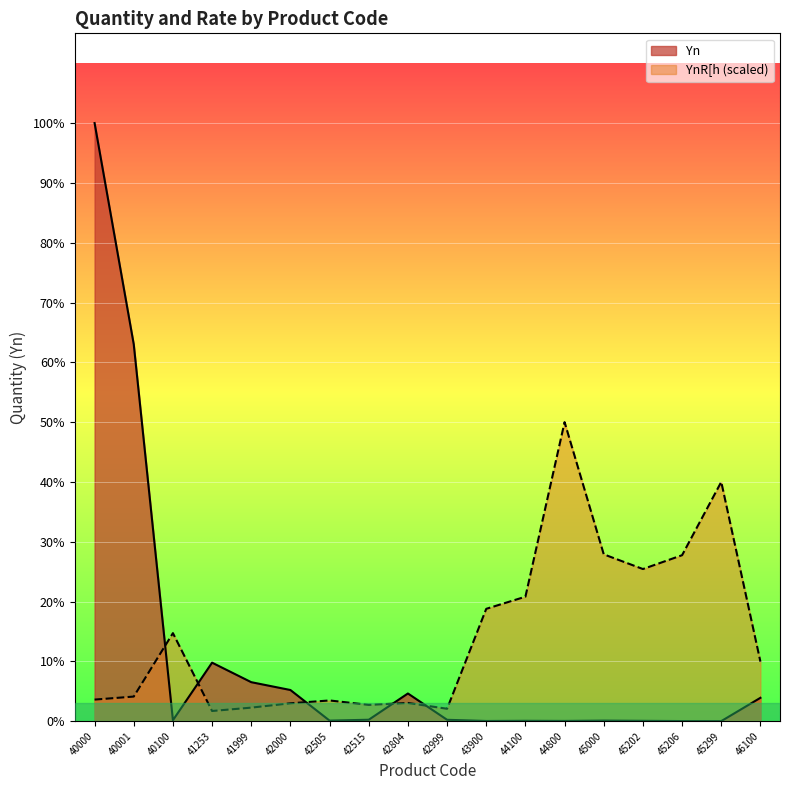

Between 40000 and 42999, which is larger?

40000